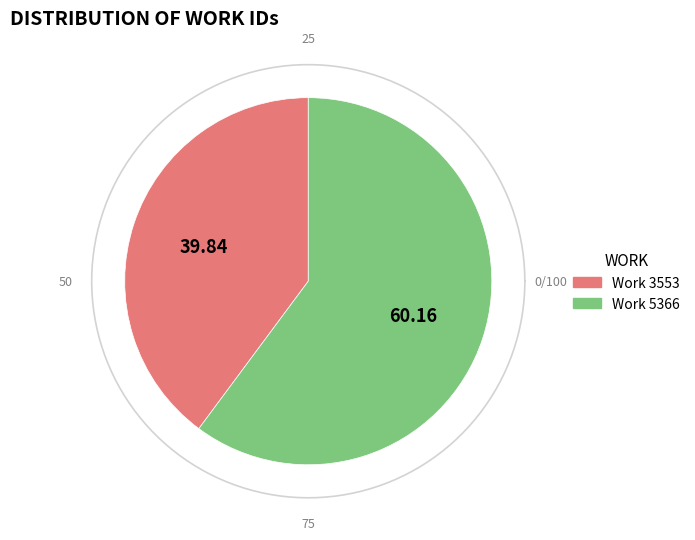

How many segments does this pie chart have?

2